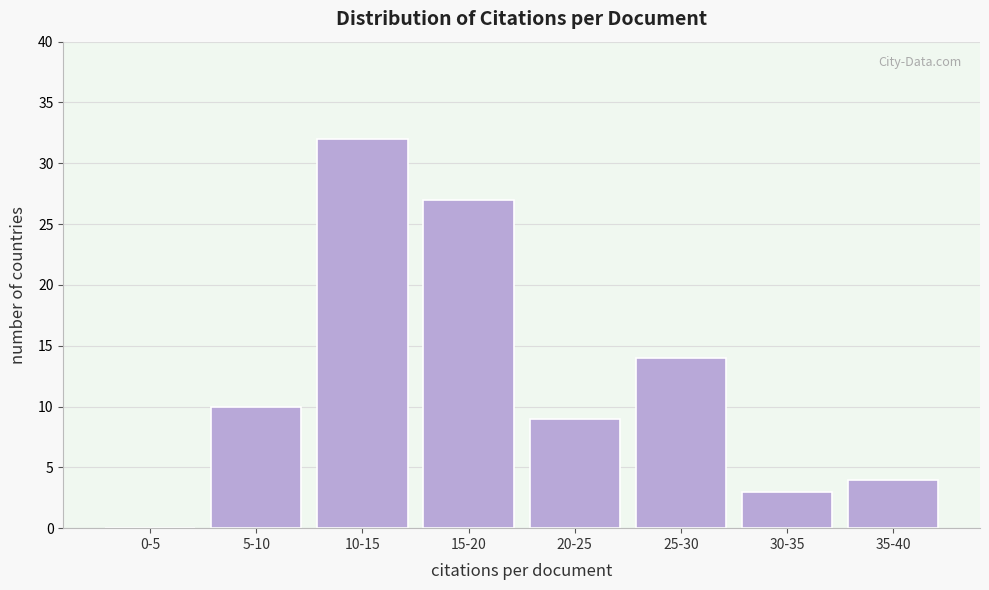

Reading right to left, transcribe all the data shown in this chart.

35-40=4	30-35=3	25-30=14	20-25=9	15-20=27	10-15=32	5-10=10	0-5=0